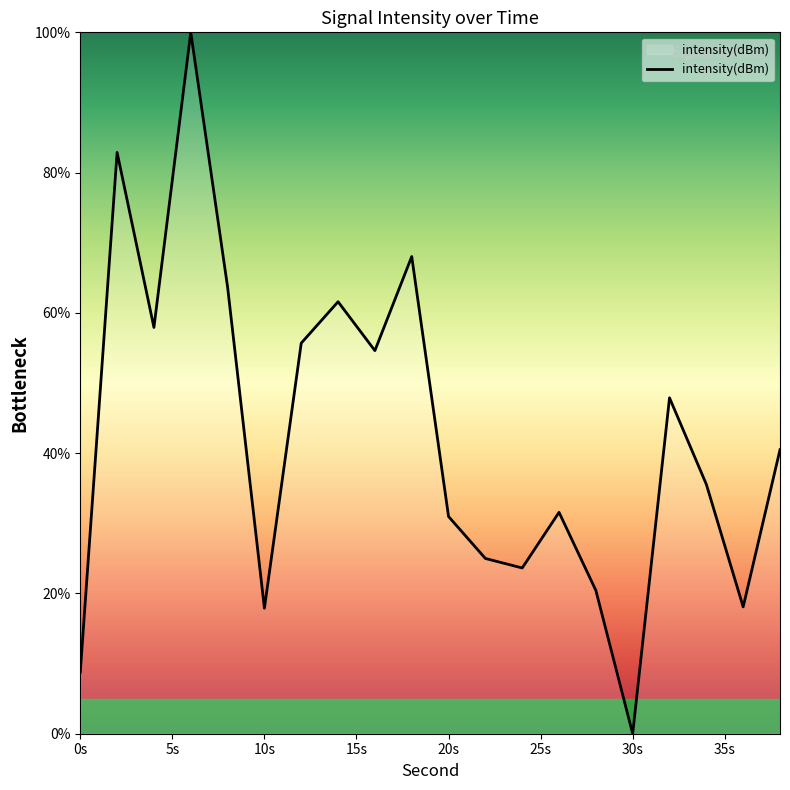

What is the greatest value displayed?

100.0